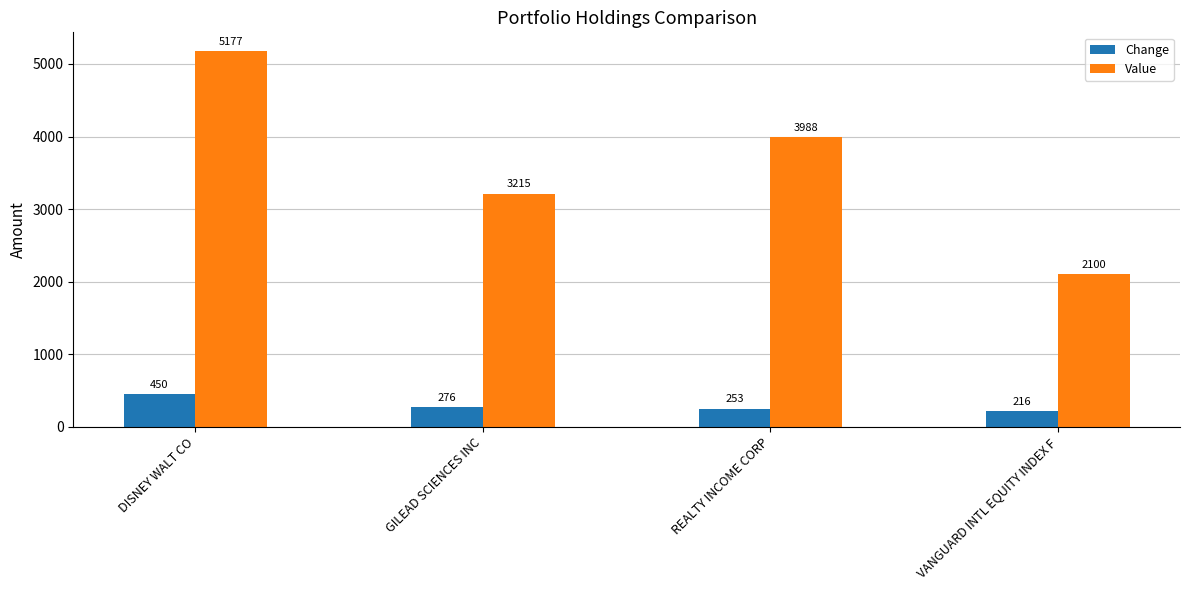

What is the approximate value of Value at GILEAD SCIENCES INC, to the nearest 10?

3220